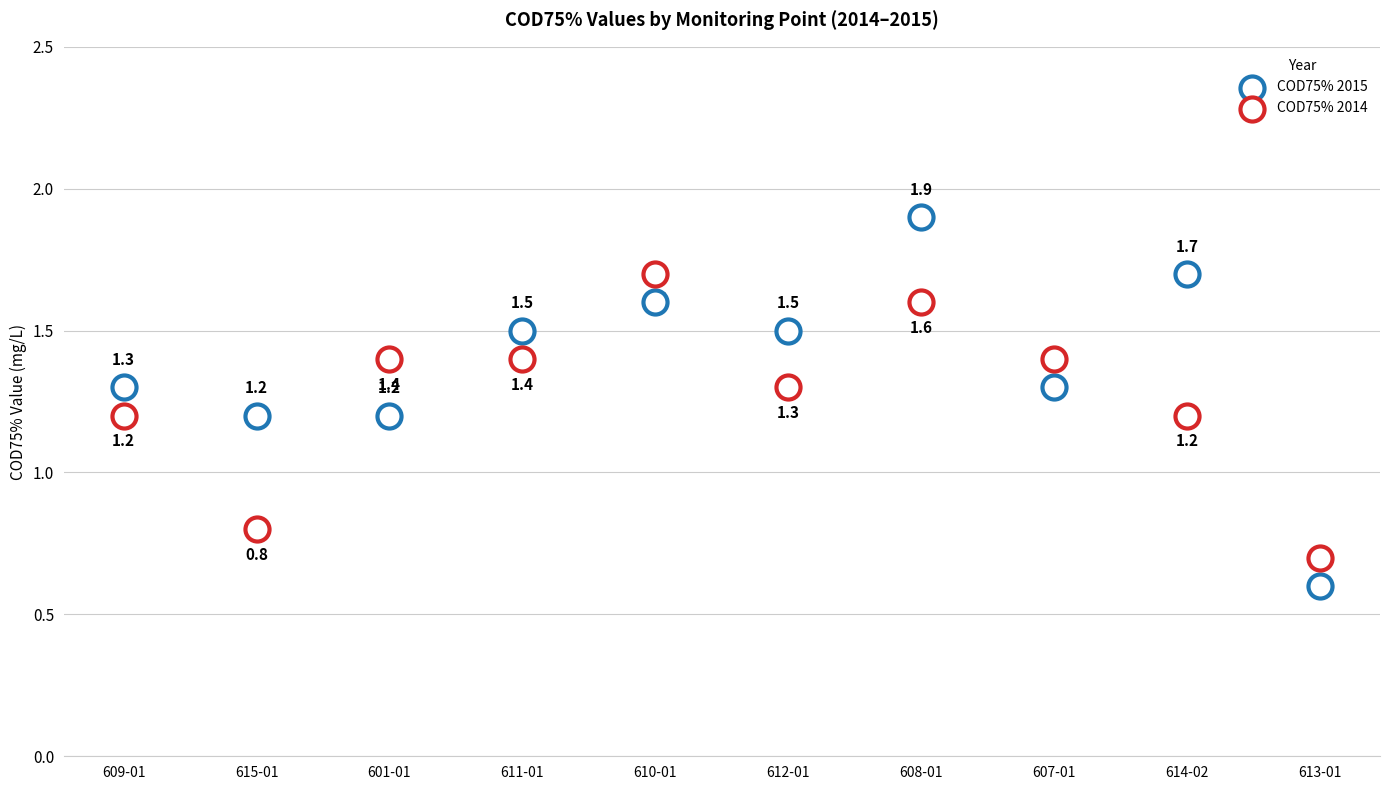

Which series reaches the minimum Y coordinate?

COD75% 2015